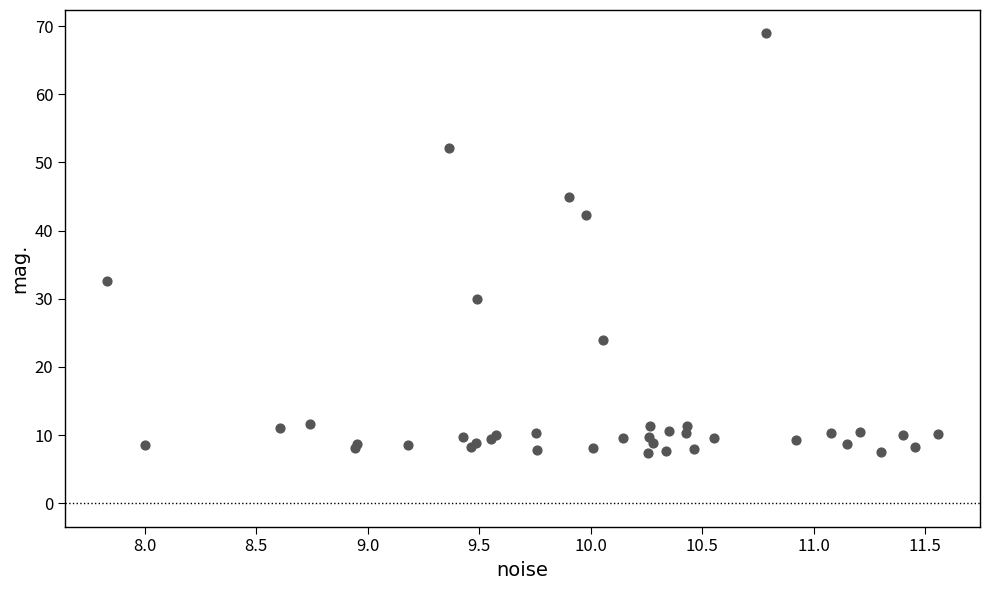

What Y value in the scatter plot is closest to 38?

42.2